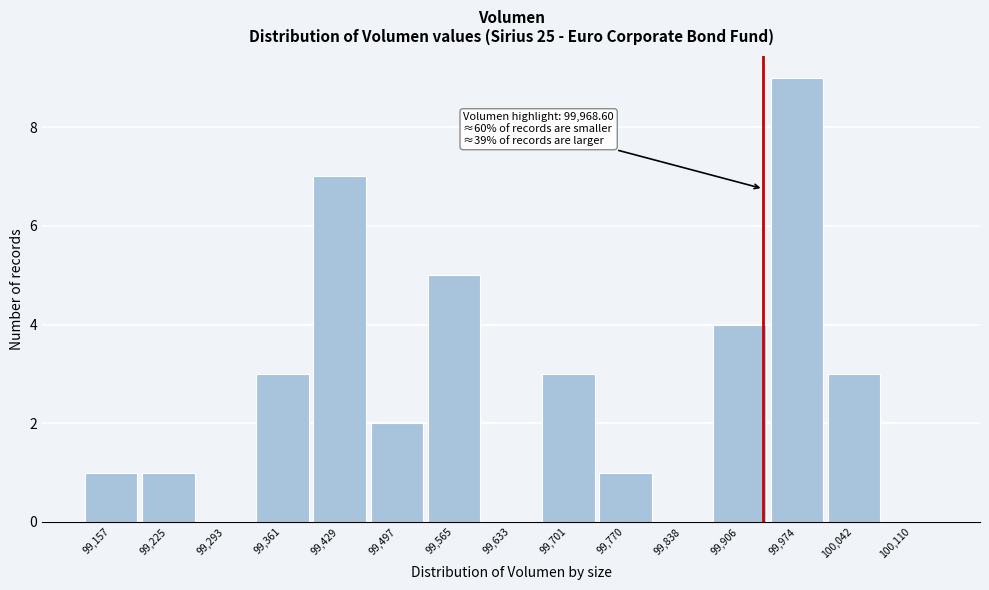

Reading right to left, list all the values displayed in this chart.

100,110=0	100,042=3	99,974=9	99,906=4	99,838=0	99,770=1	99,701=3	99,633=0	99,565=5	99,497=2	99,429=7	99,361=3	99,293=0	99,225=1	99,157=1